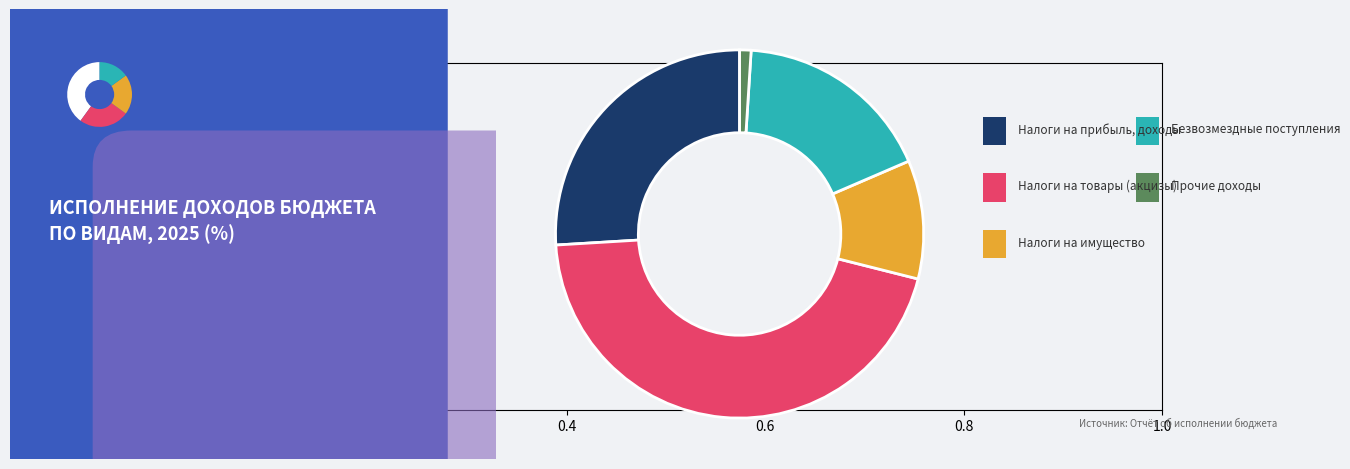

Does any single category account for the majority?

No